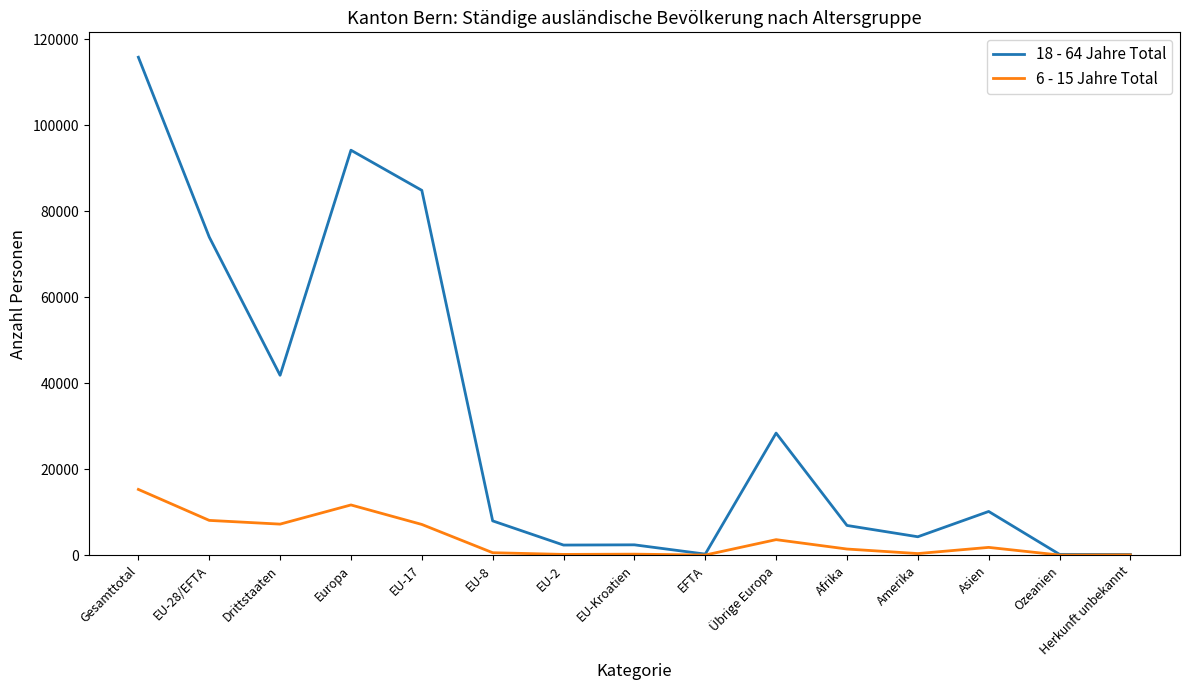

Is it true that 18 - 64 Jahre Total equals 24260 at Drittstaaten?

False